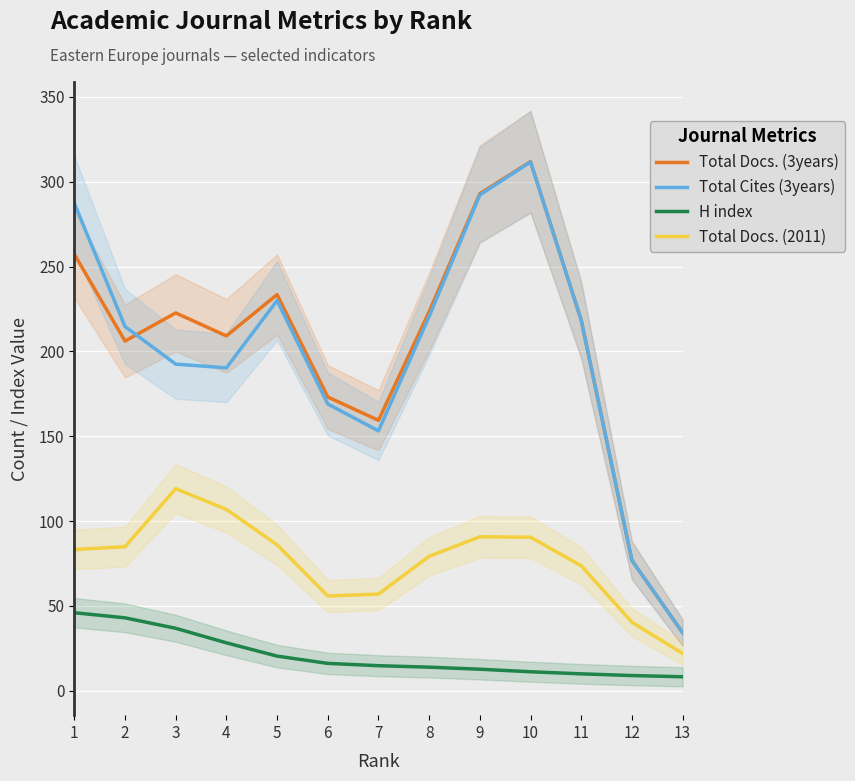

Which series has the largest total across all categories?

Total Docs. (3years)